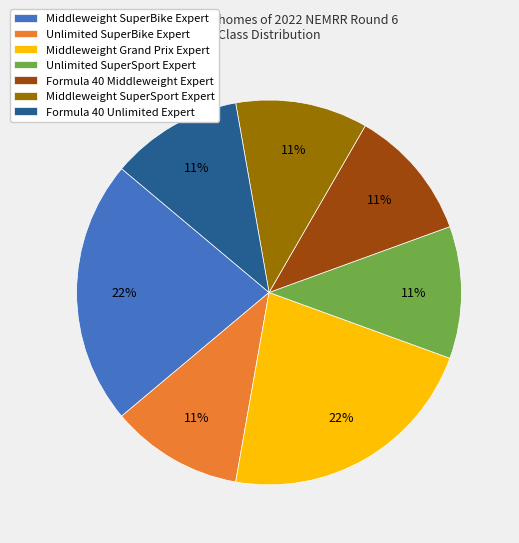

To the nearest percent, what is the average slice percentage?

14%